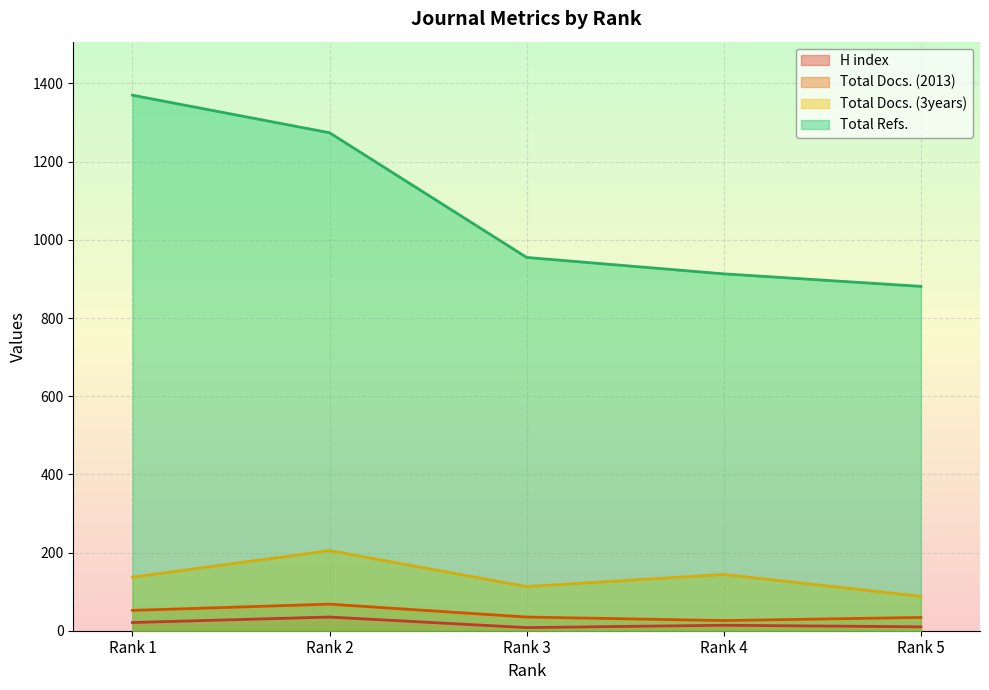

In H index, how many points are lower than both neighbors (excluding endpoints)?

1